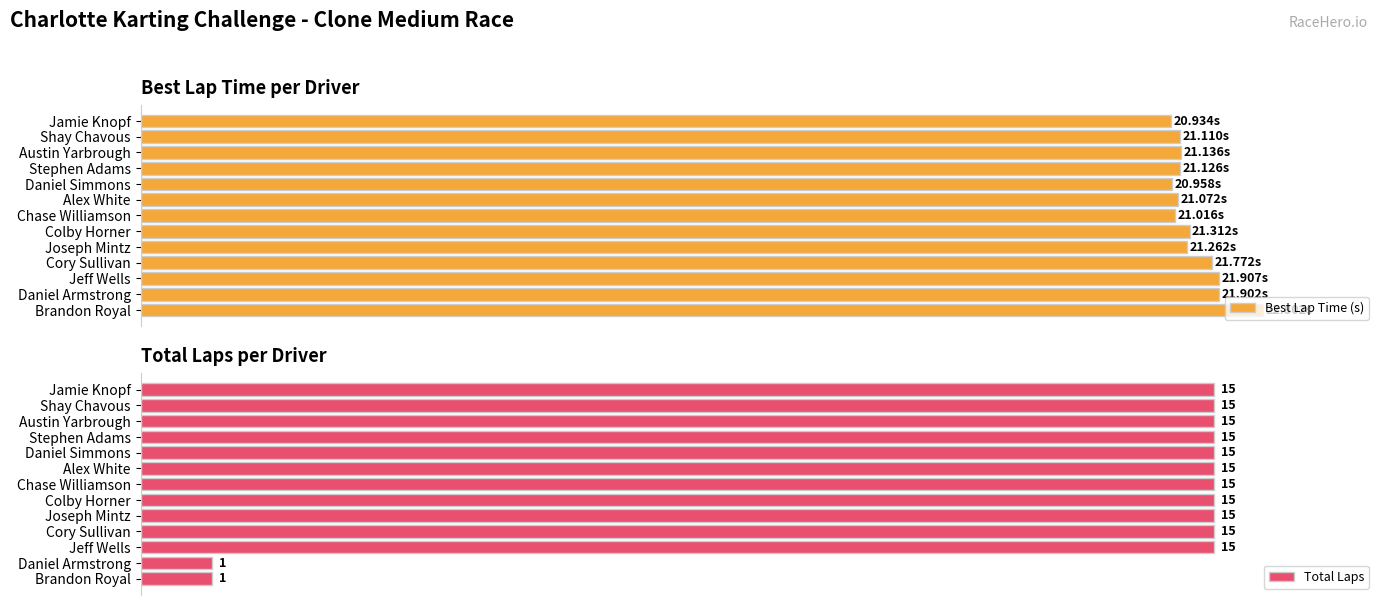

What is the total value across all series at Jamie Knopf?

35.9